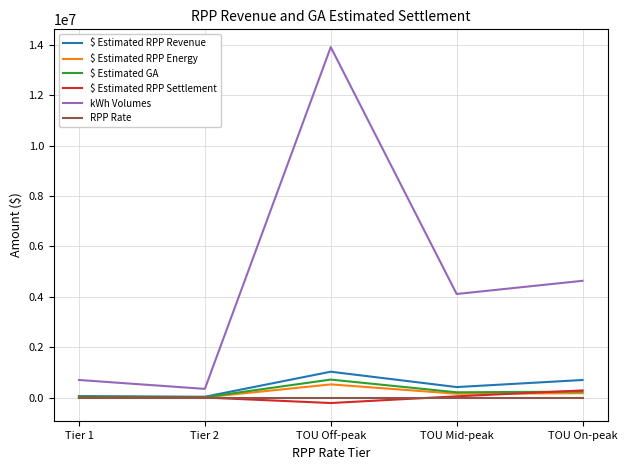

True or false: kWh Volumes and $ Estimated RPP Settlement intersect in this chart.

False